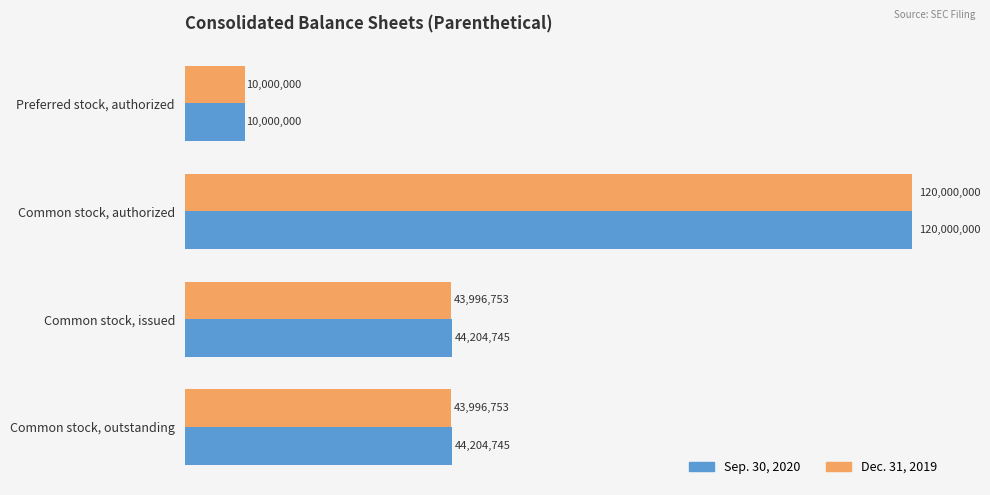

What are all the series names shown in the legend?

Sep. 30, 2020, Dec. 31, 2019